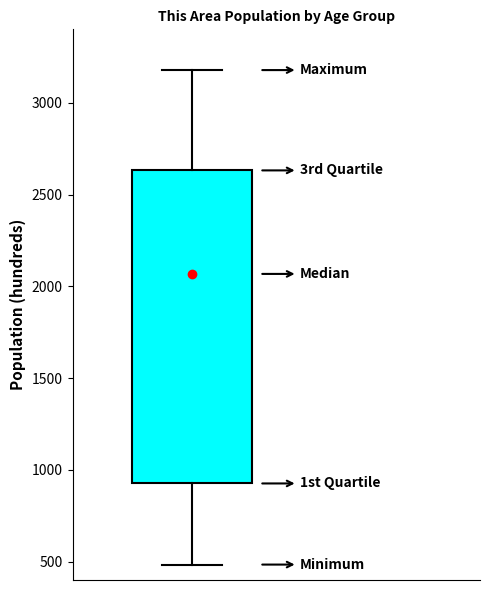

Where does the lower whisker of the box end on the y-axis? The values are not printed on the chart, so give them approximately, as read against the axis.

500